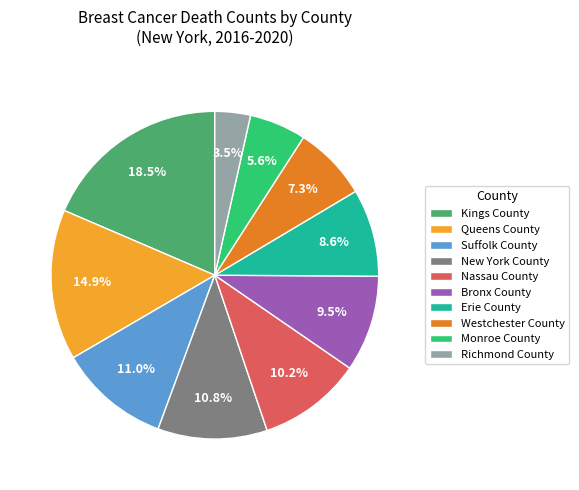

Count the number of slices in the pie.

10